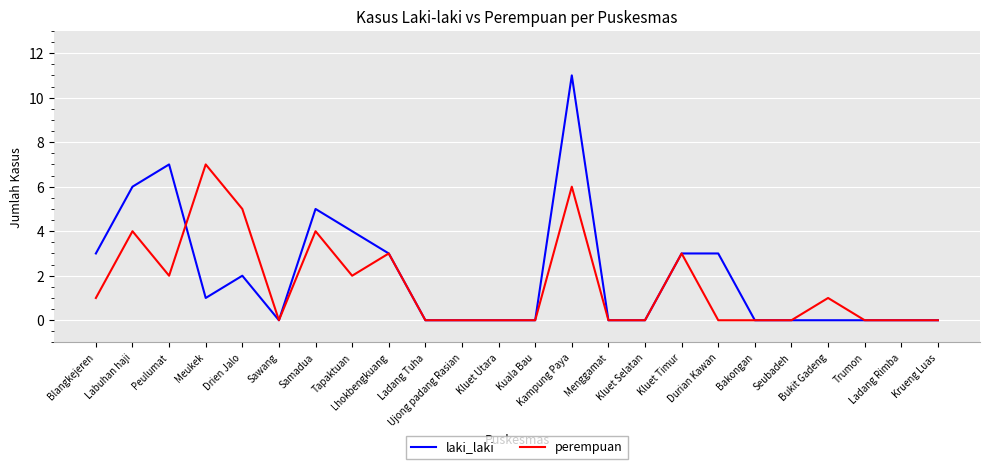

Which series has the widest spread of values?

laki_laki